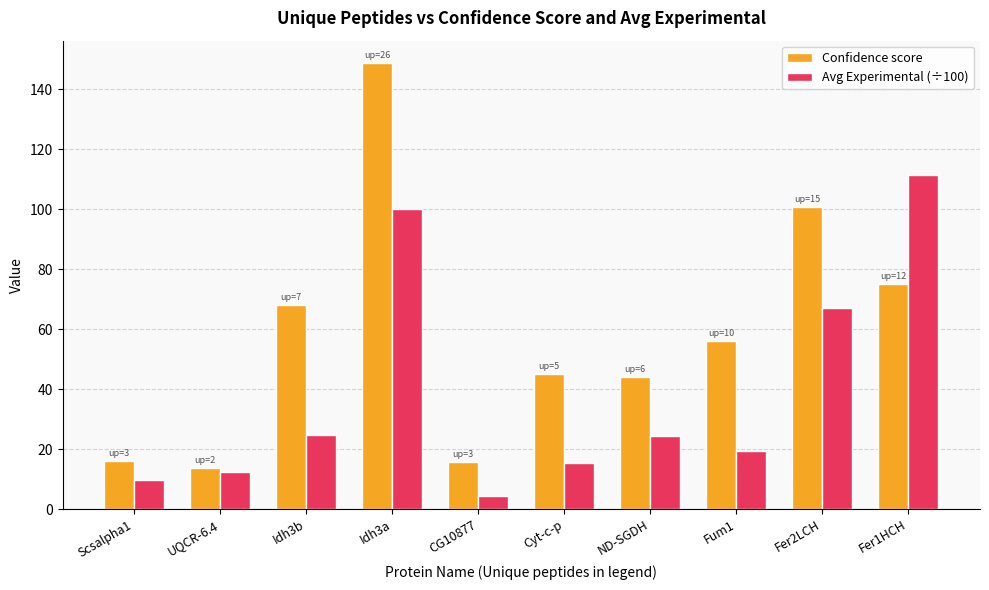

What is the minimum value for Confidence score?

13.8